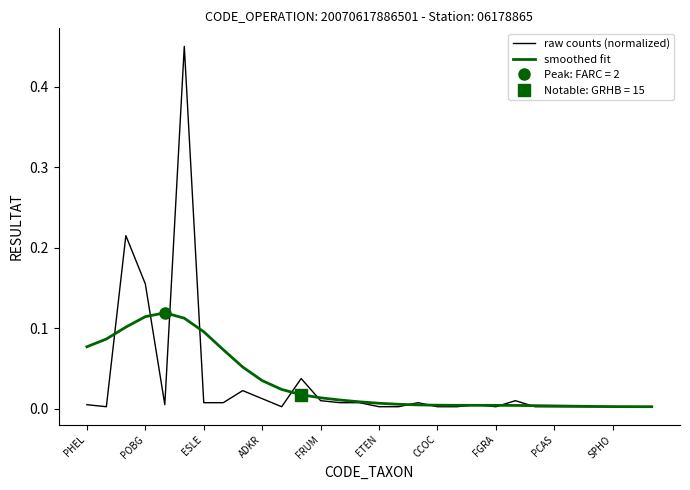

The smoothed fit series shows 0.2 at POBG. True or false?

False